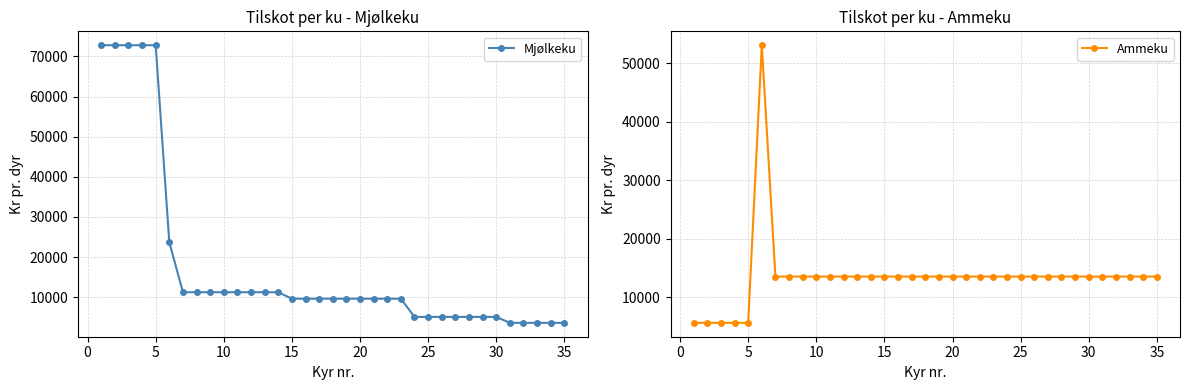

Rank the series by their maximum value, from lowest to highest.

Ammeku, Mjølkeku